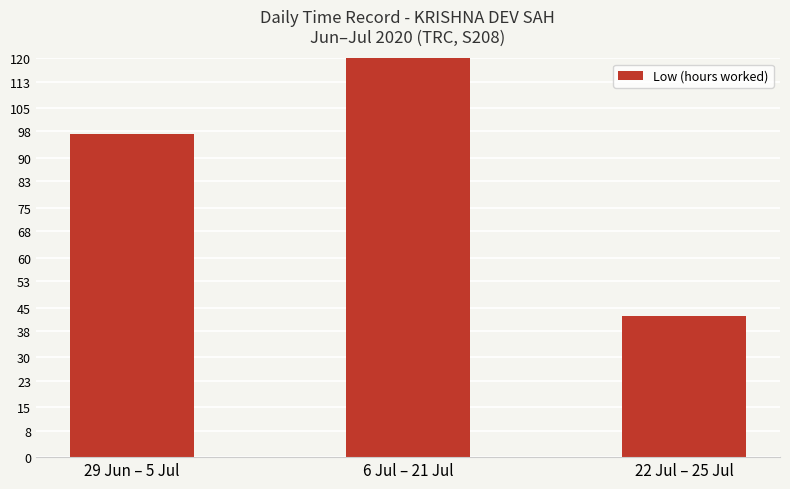

Read the value at 6 Jul – 21 Jul.

191.7